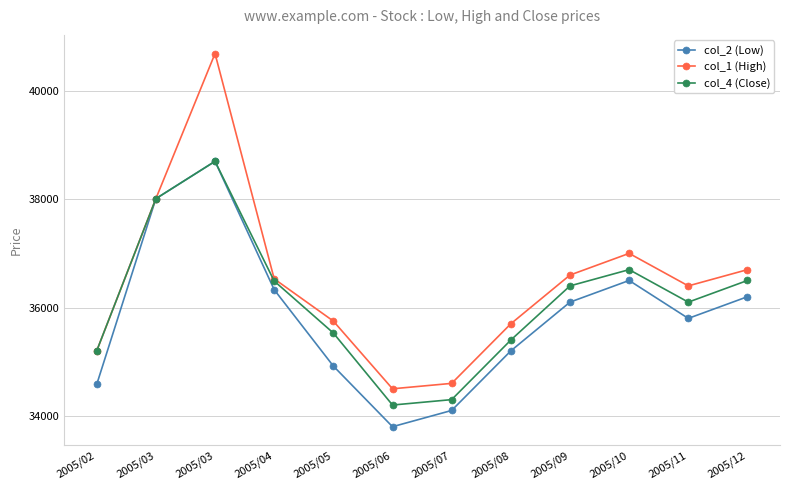

Is the value of col_2 (Low) at 2005/11 greater than the value of col_4 (Close) at 2005/07?

Yes